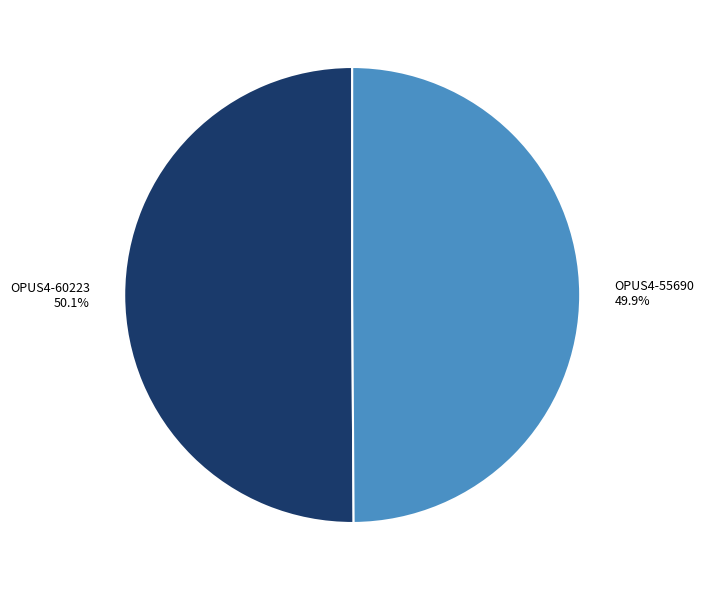

Is there a majority slice in this chart?

Yes